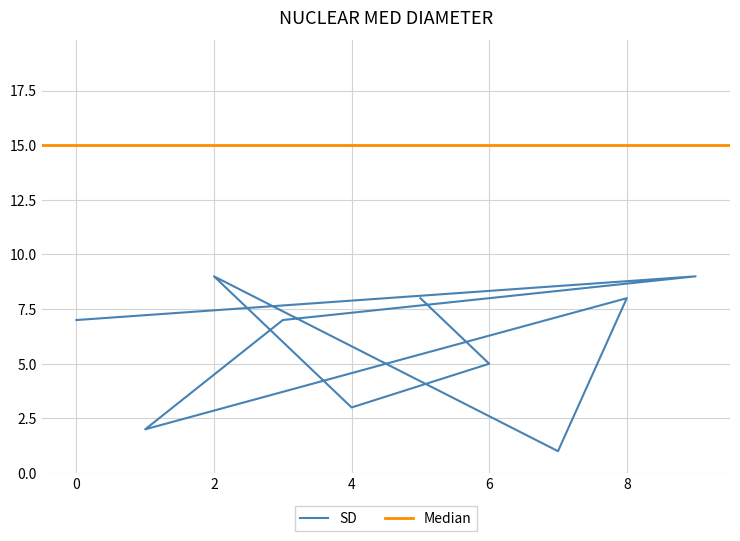

What position from the left is 8?

6